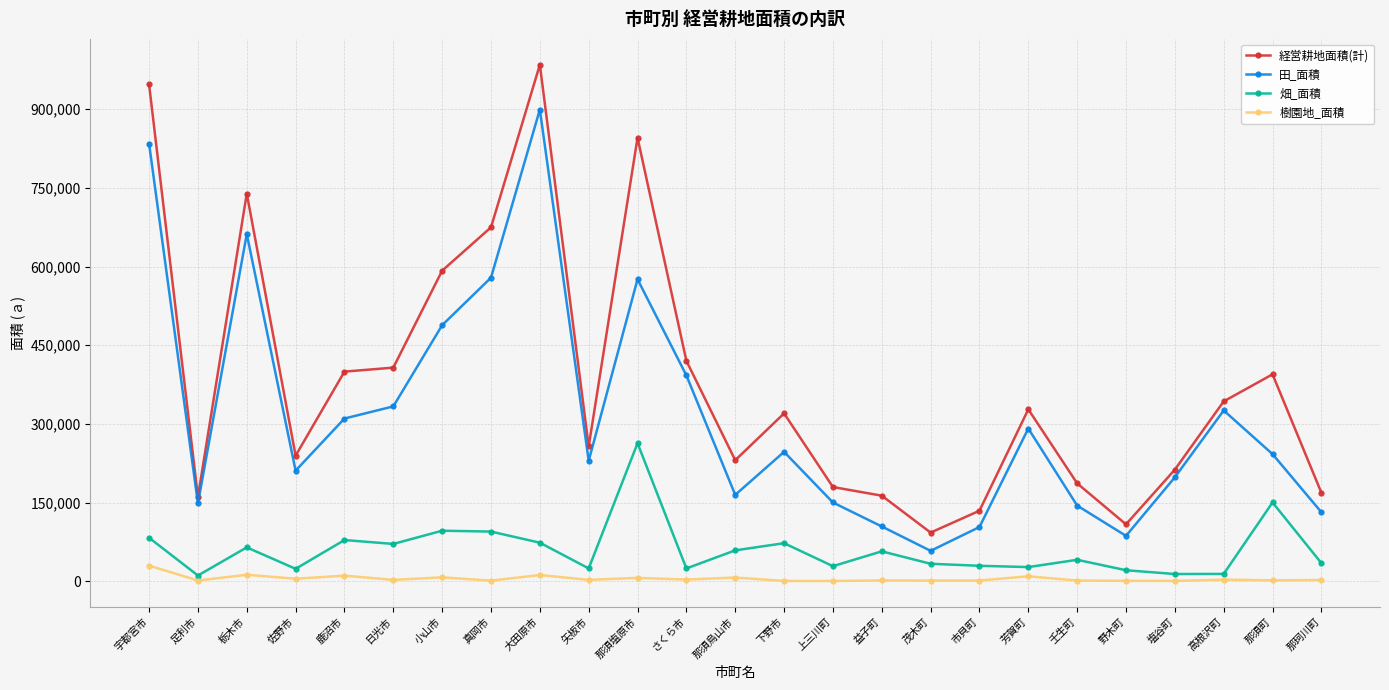

Which series has the widest spread of values?

経営耕地面積(計)